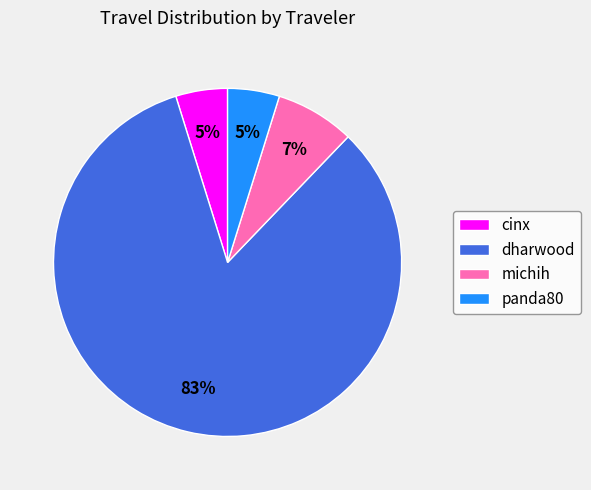

To the nearest percent, what portion does dharwood represent?

83%